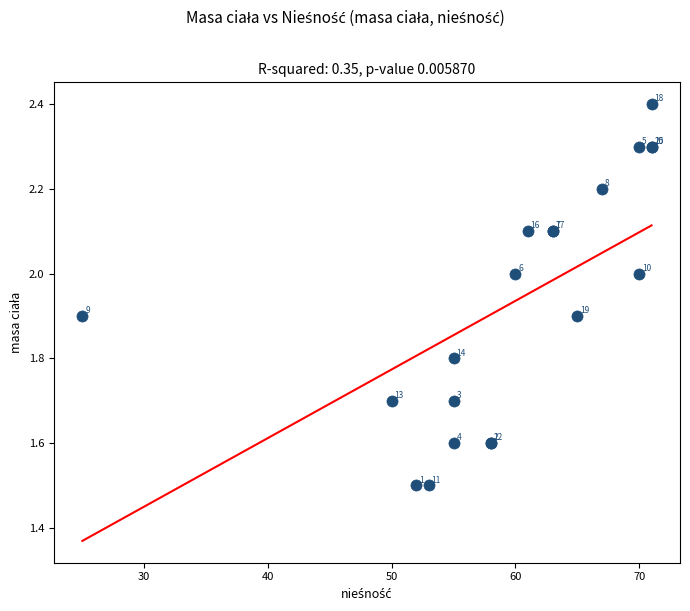

What Y value in the scatter plot is closest to 1?

1.5